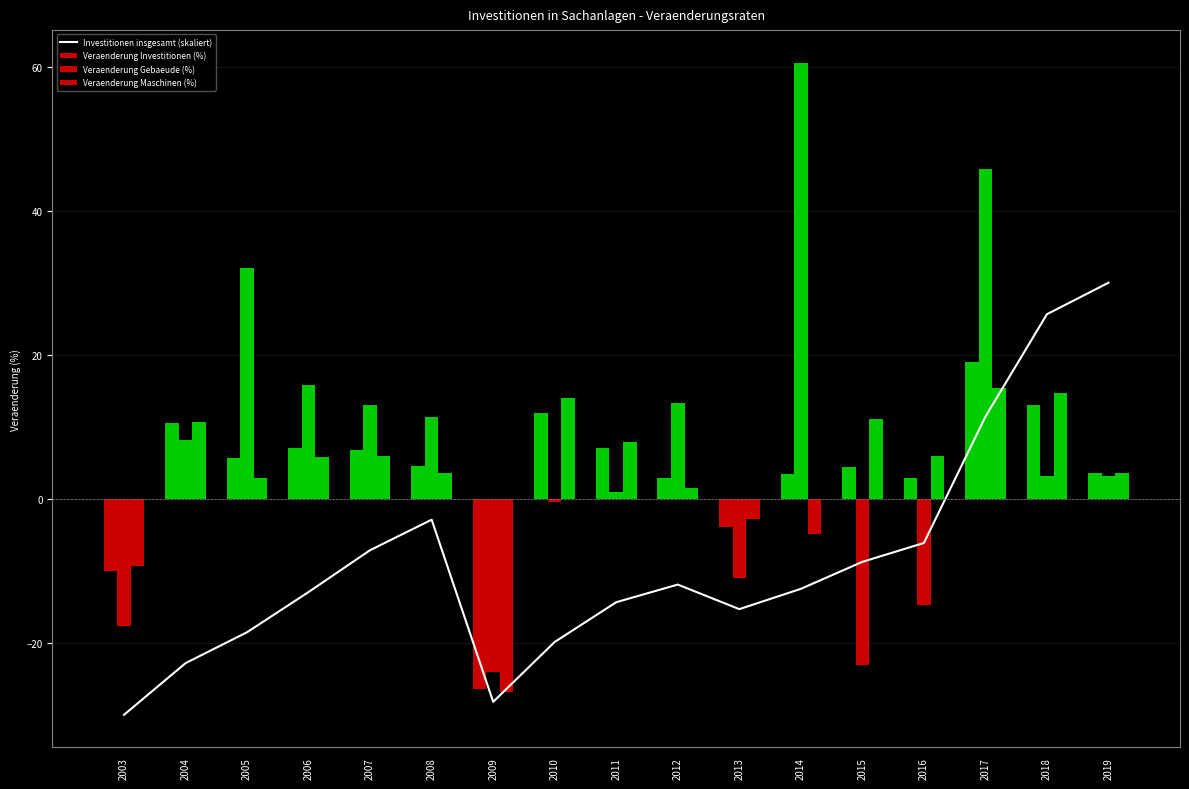

What is the spread (max minus min) of values at 2017?

34.3